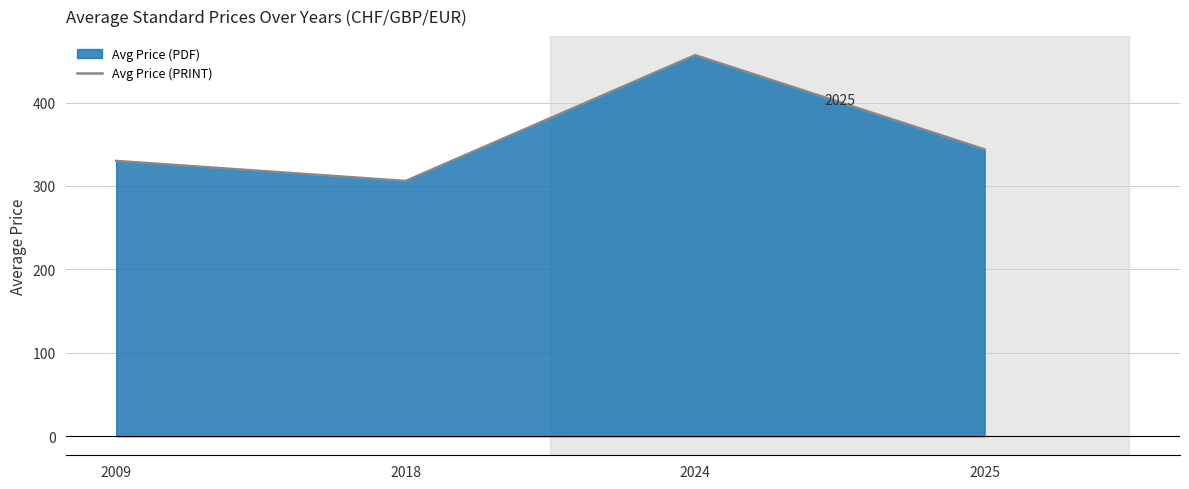

Rank the categories by value from highest to lowest.

2024, 2025, 2009, 2018